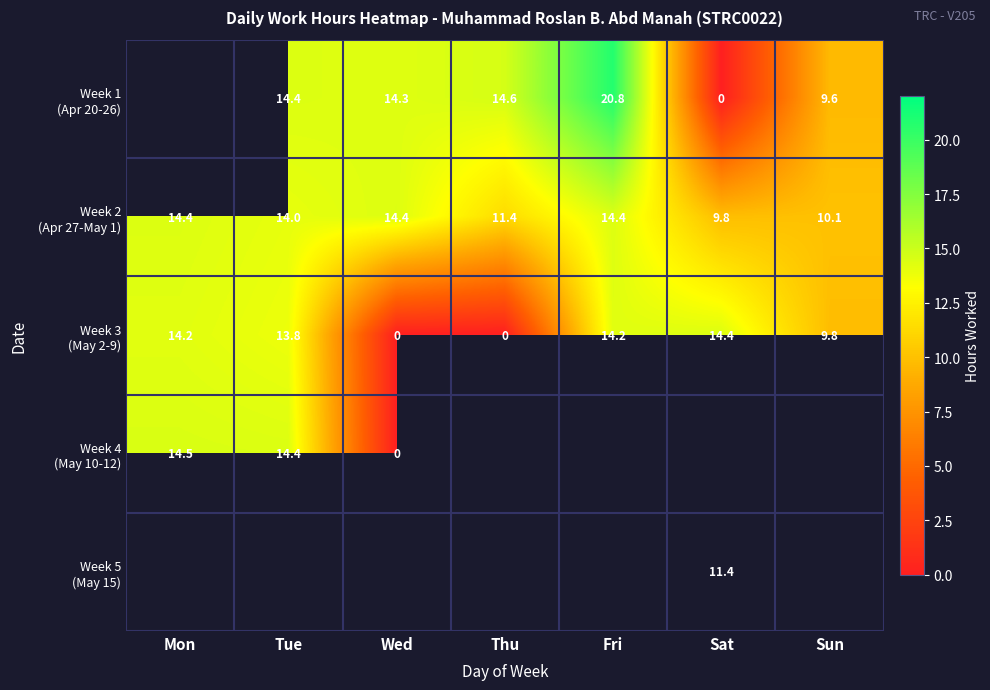

At which label is Week 4 (May 10-12) closest to 7?

Wed